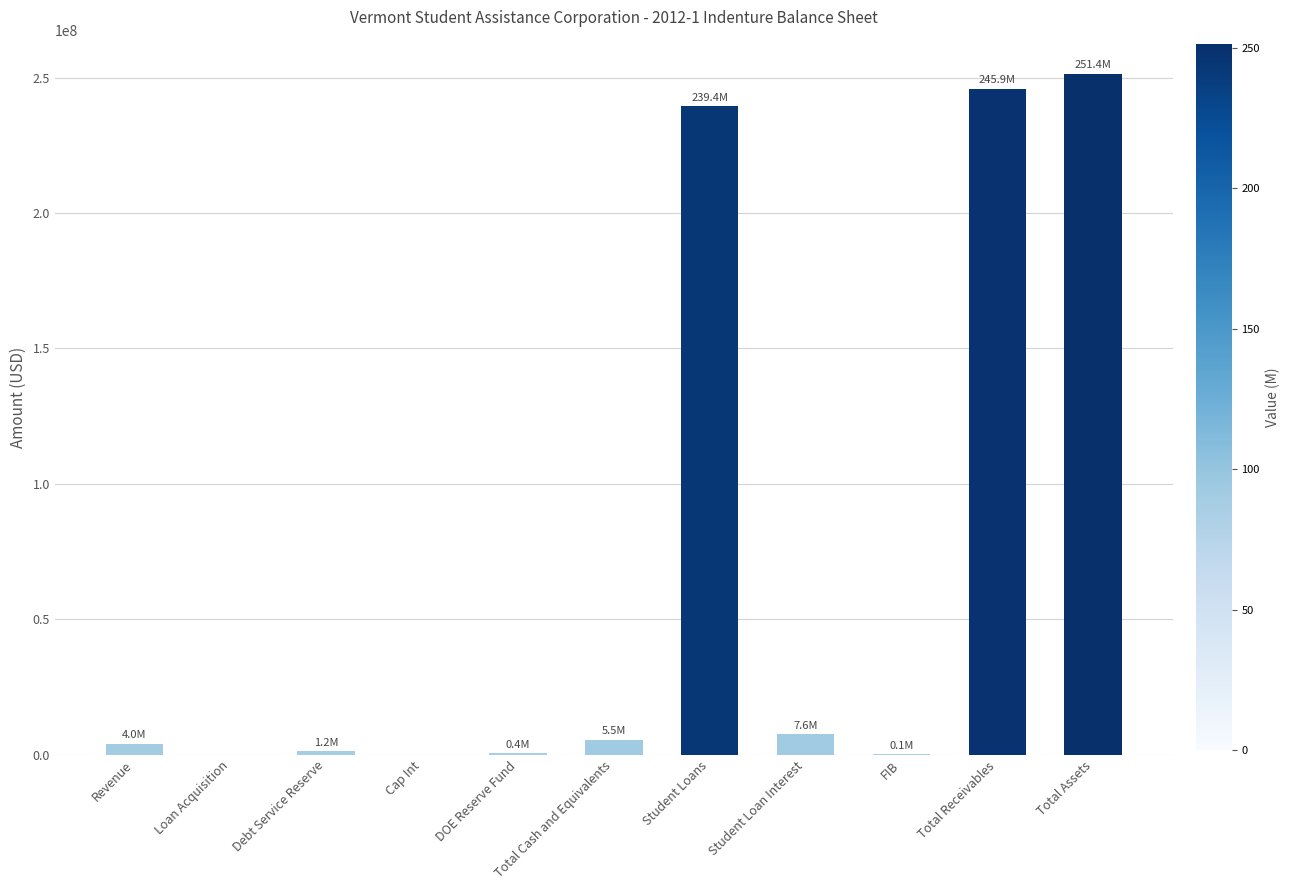

Is it true that the value at Student Loans is 239408000.5?

True